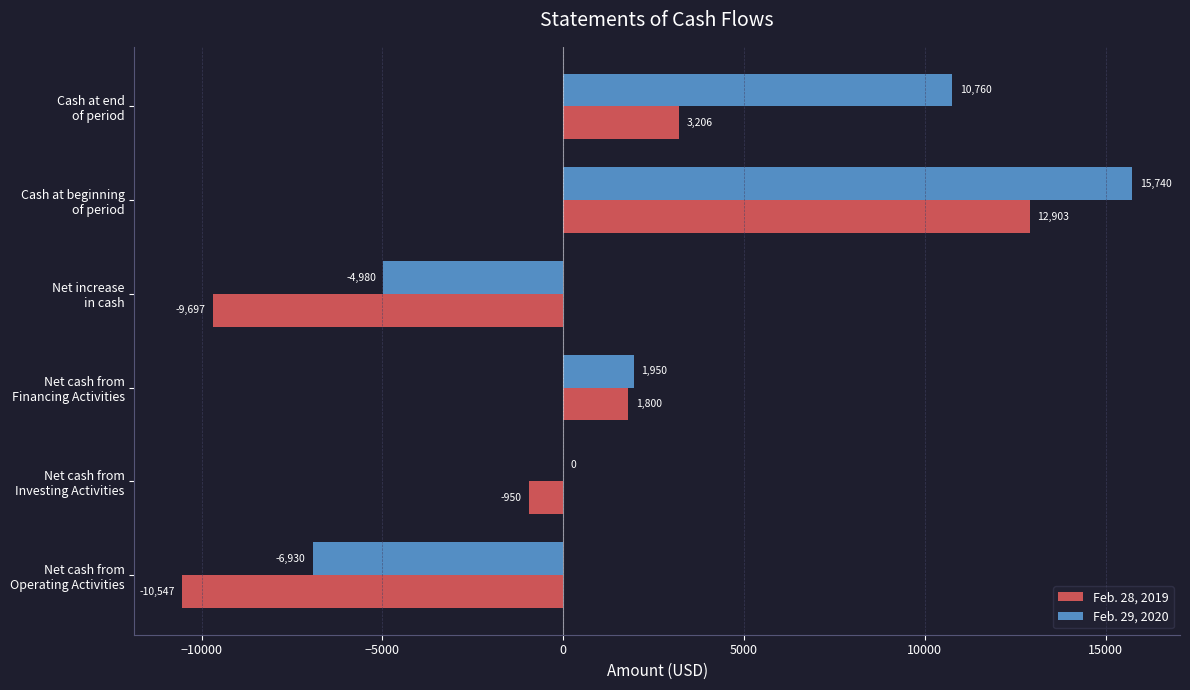

What is the greatest value displayed?

15740